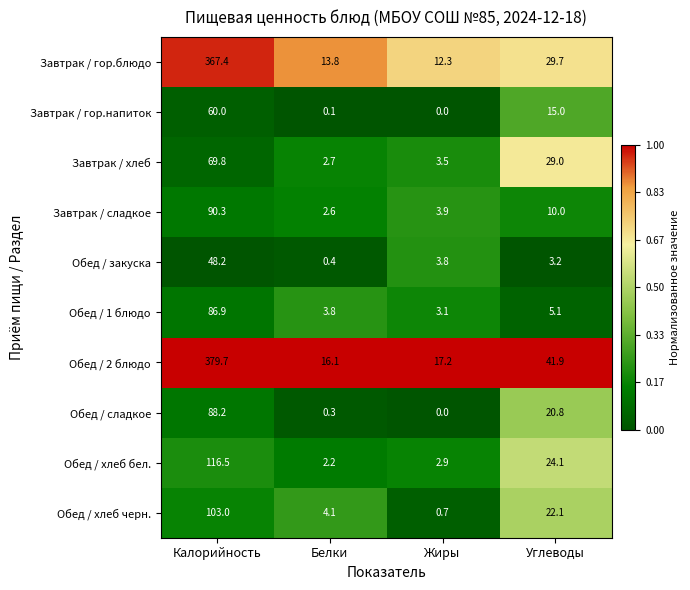

Rank the series by their maximum value, from highest to lowest.

Обед / 2 блюдо, Завтрак / гор.блюдо, Обед / хлеб бел., Обед / хлеб черн., Завтрак / сладкое, Обед / сладкое, Обед / 1 блюдо, Завтрак / хлеб, Завтрак / гор.напиток, Обед / закуска